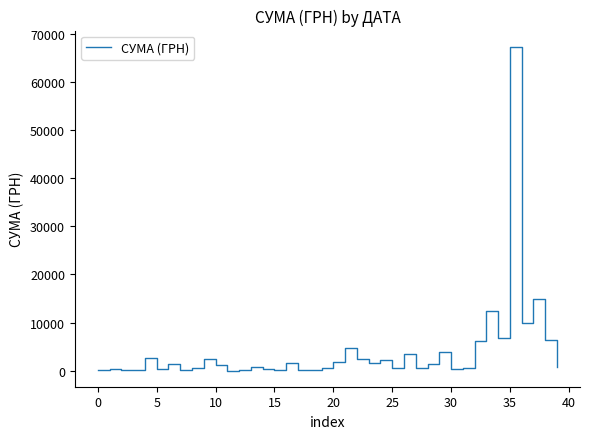

What is the maximum value shown in the chart?

67359.6